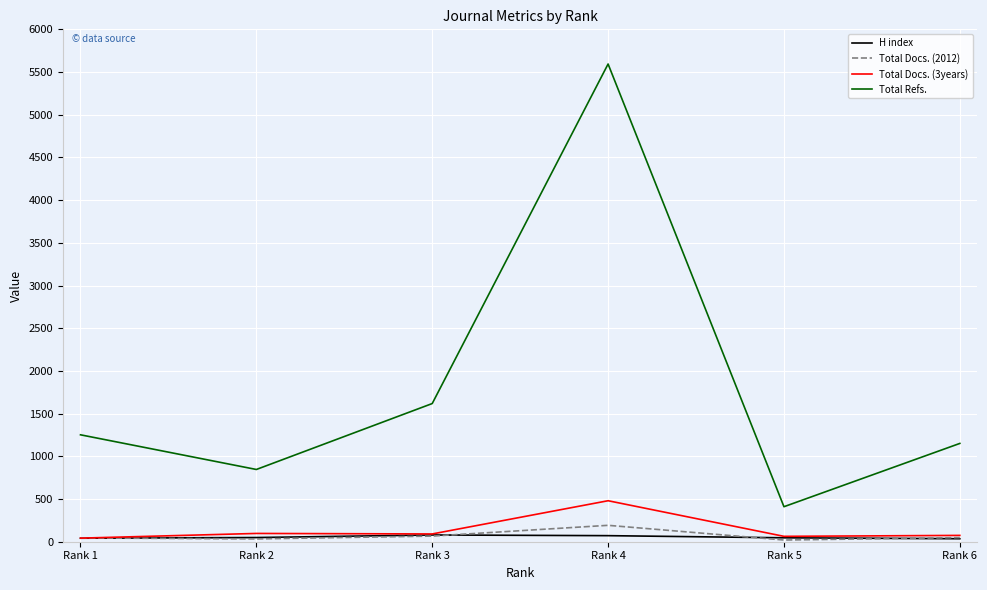

What is the difference between the maximum and minimum values in the Total Refs. series?

5184